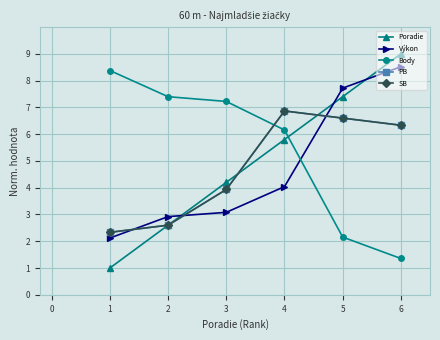

Does the chart have visible grid lines?

Yes